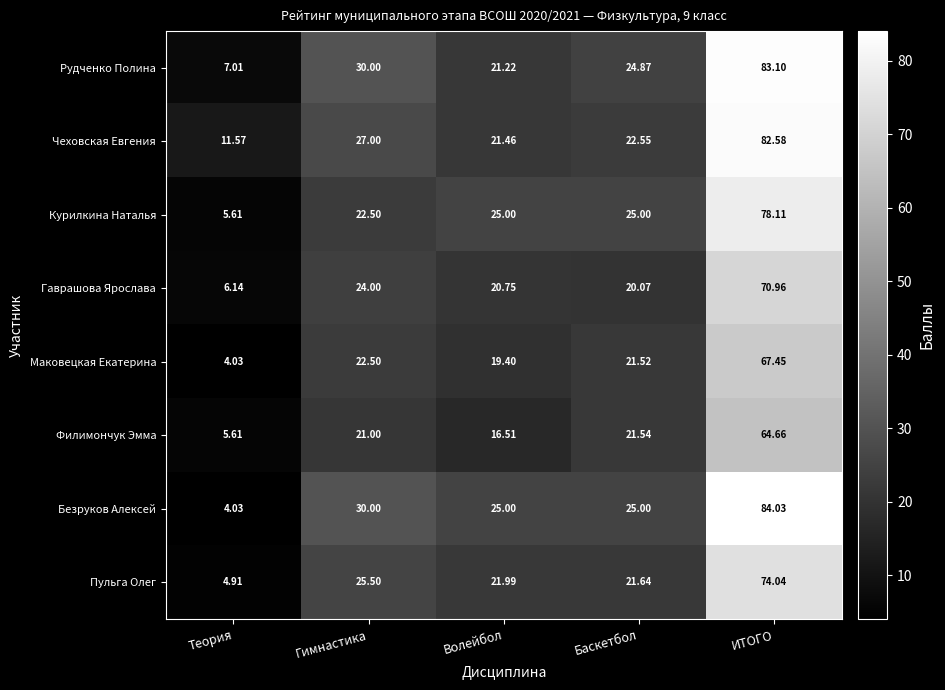

Where is Пульга Олег nearest to the value 39?

Гимнастика